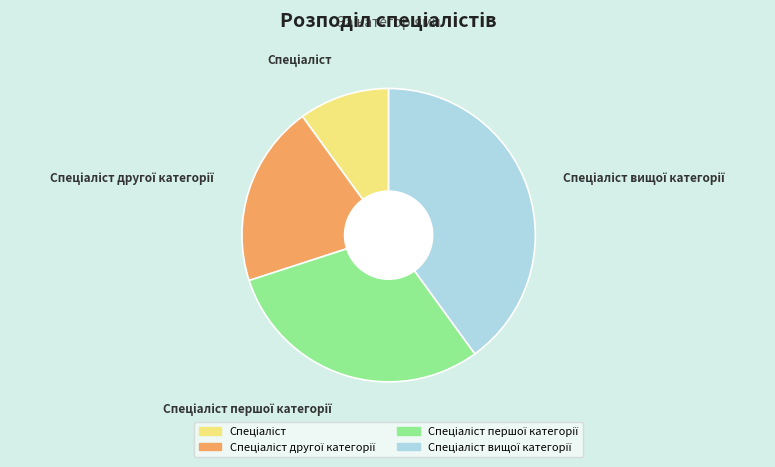

Is there a majority slice in this chart?

No